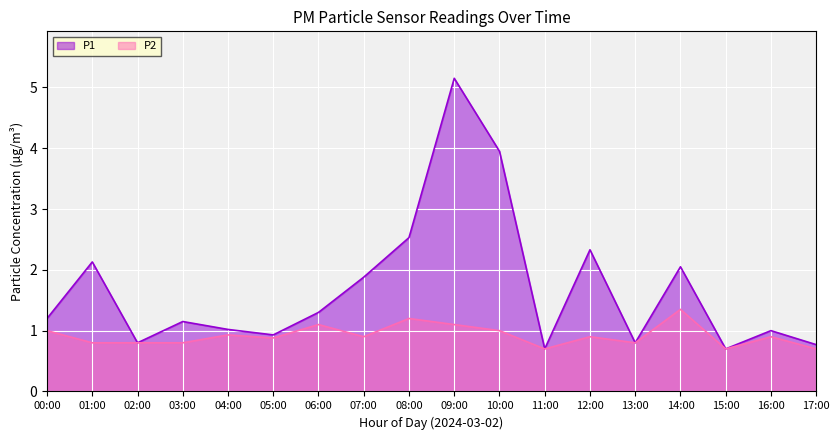

Count the number of data series in this chart.

2